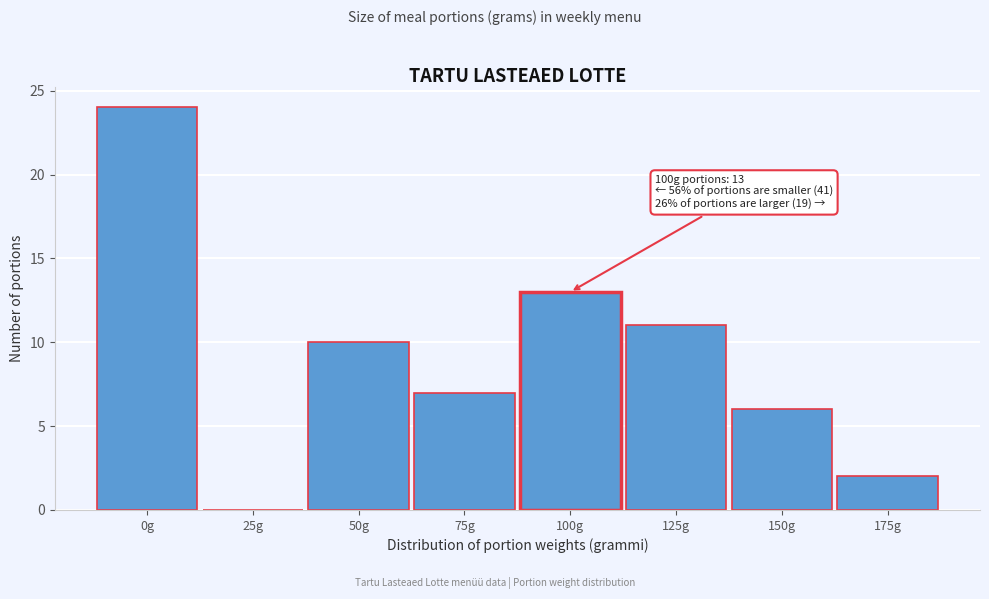

Reading left to right, list all the values displayed in this chart.

0g=24	25g=0	50g=10	75g=7	100g=13	125g=11	150g=6	175g=2